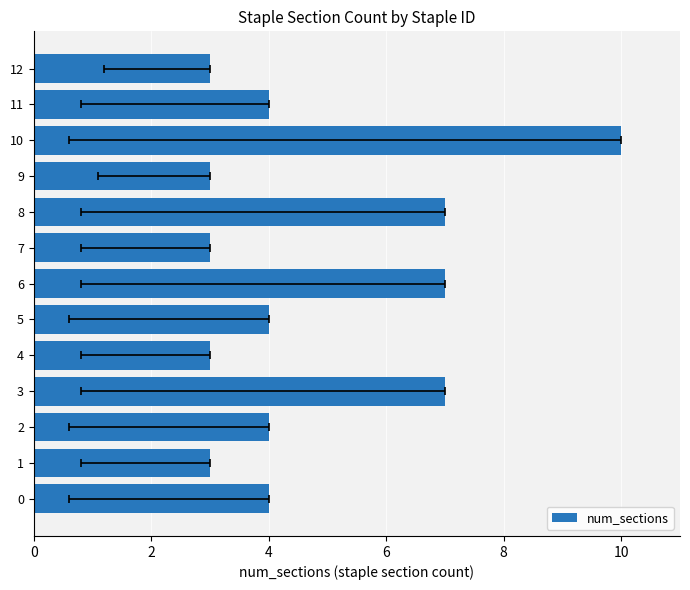

Where is the data nearest to the value 6?

3